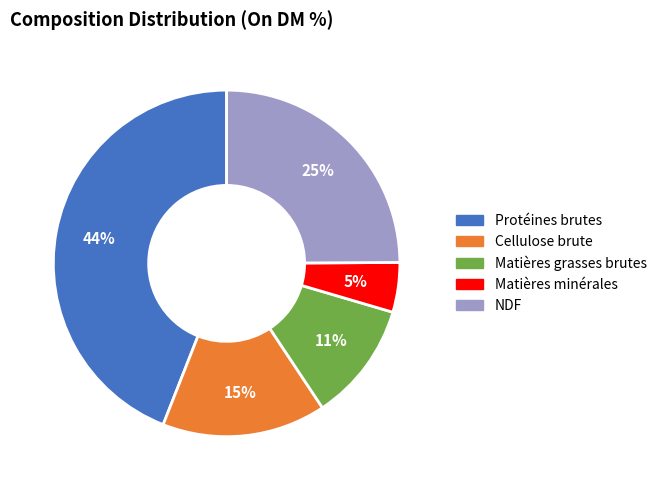

Is it true that Cellulose brute is 21% of the pie?

False